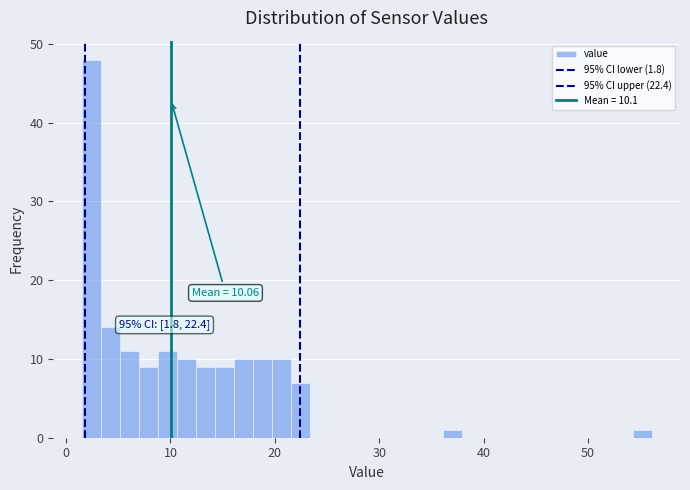

Read against the x-axis, roughly where is the centre of the tallest bar?

2